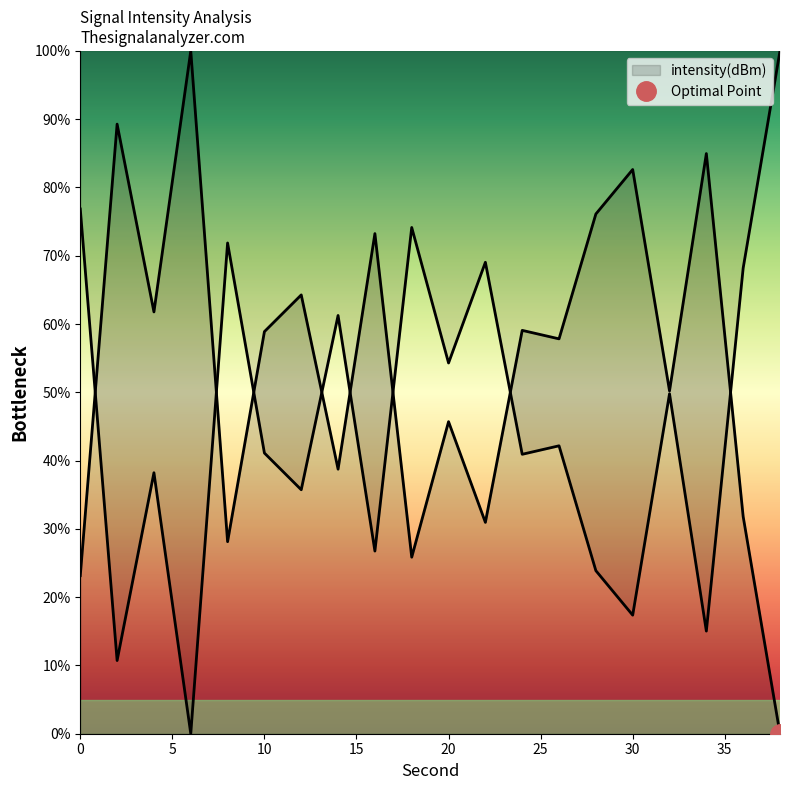

Between 26 and 12, which is larger?

12